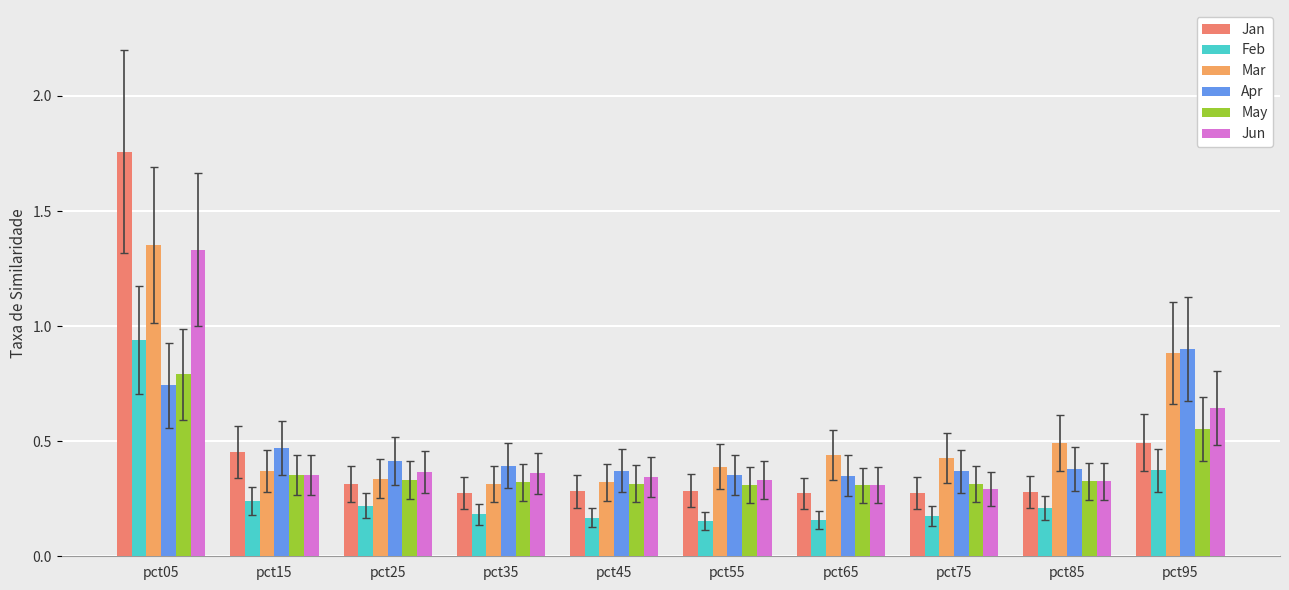

True or false: Feb has a value of 0.5 at pct95.

False